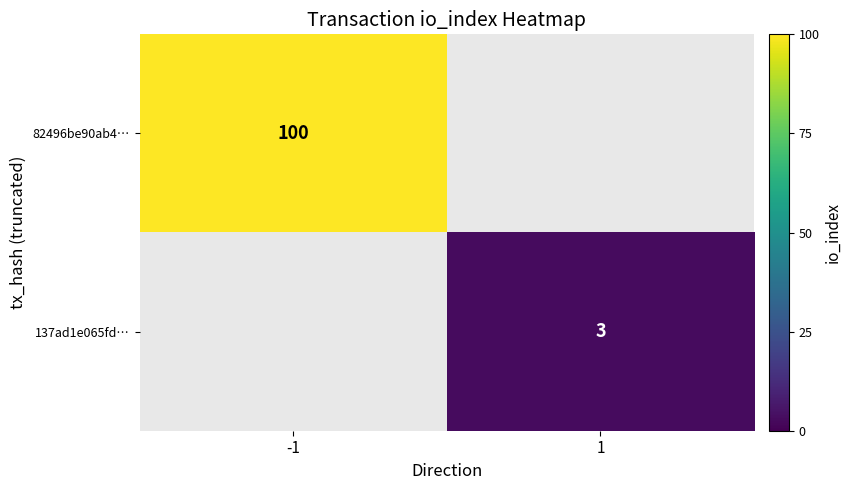

True or false: 137ad1e065fd… has a value of 3 at 1.

True